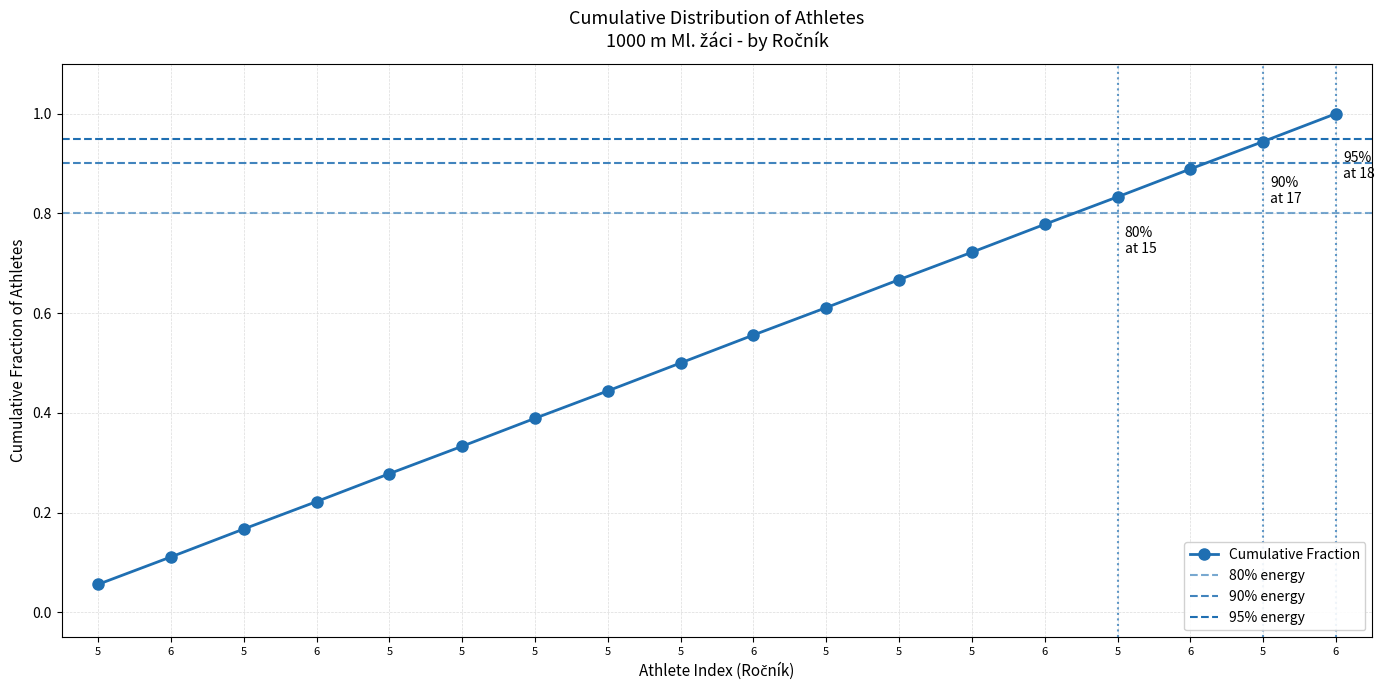

What is the difference between the maximum and second lowest values?

0.9